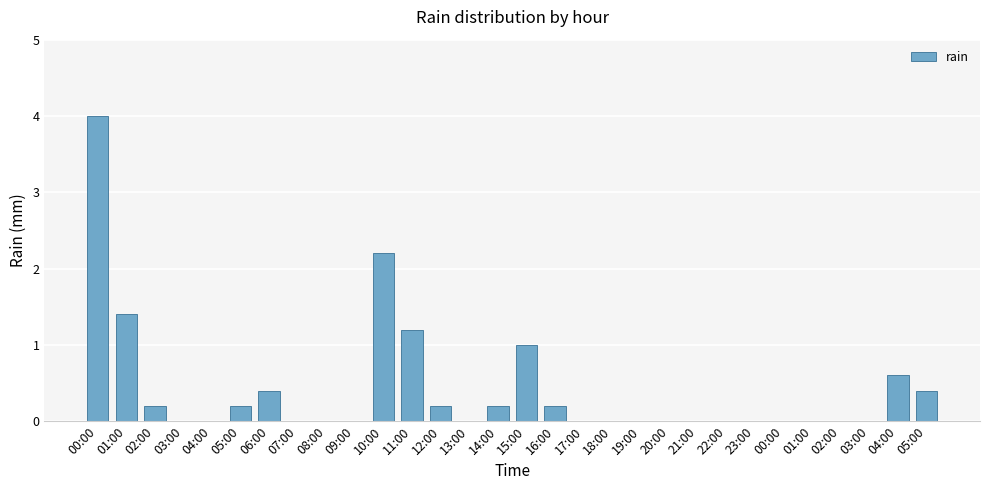

What is the difference between the maximum and second lowest values?

4.0